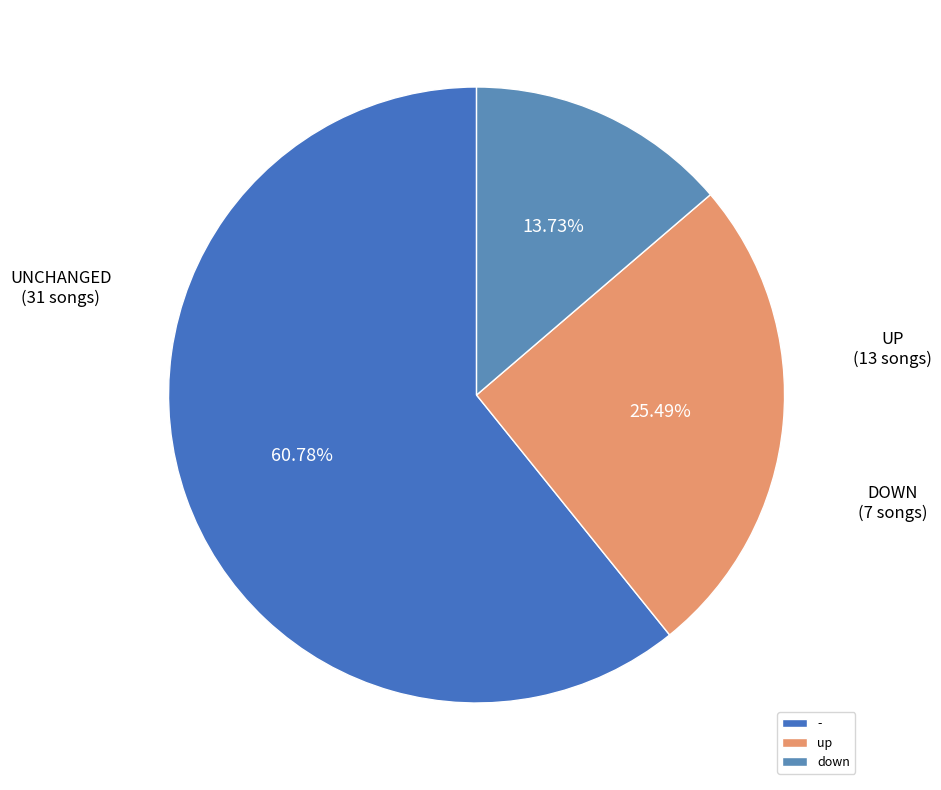

Which has a higher value, down or up?

up